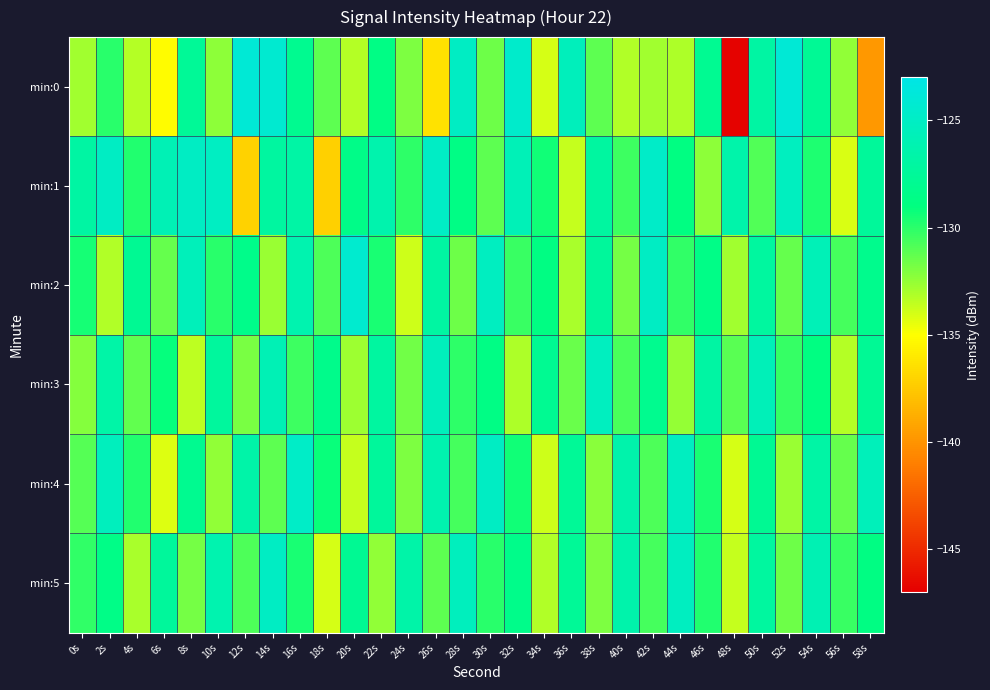

Rank the series at 24s from lowest to highest value.

min:2, min:4, min:0, min:3, min:1, min:5